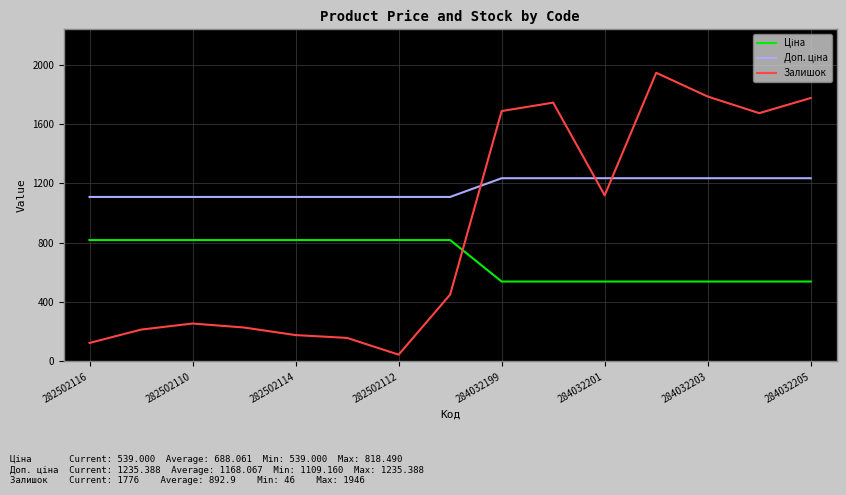

Which series has the widest spread of values?

Залишок